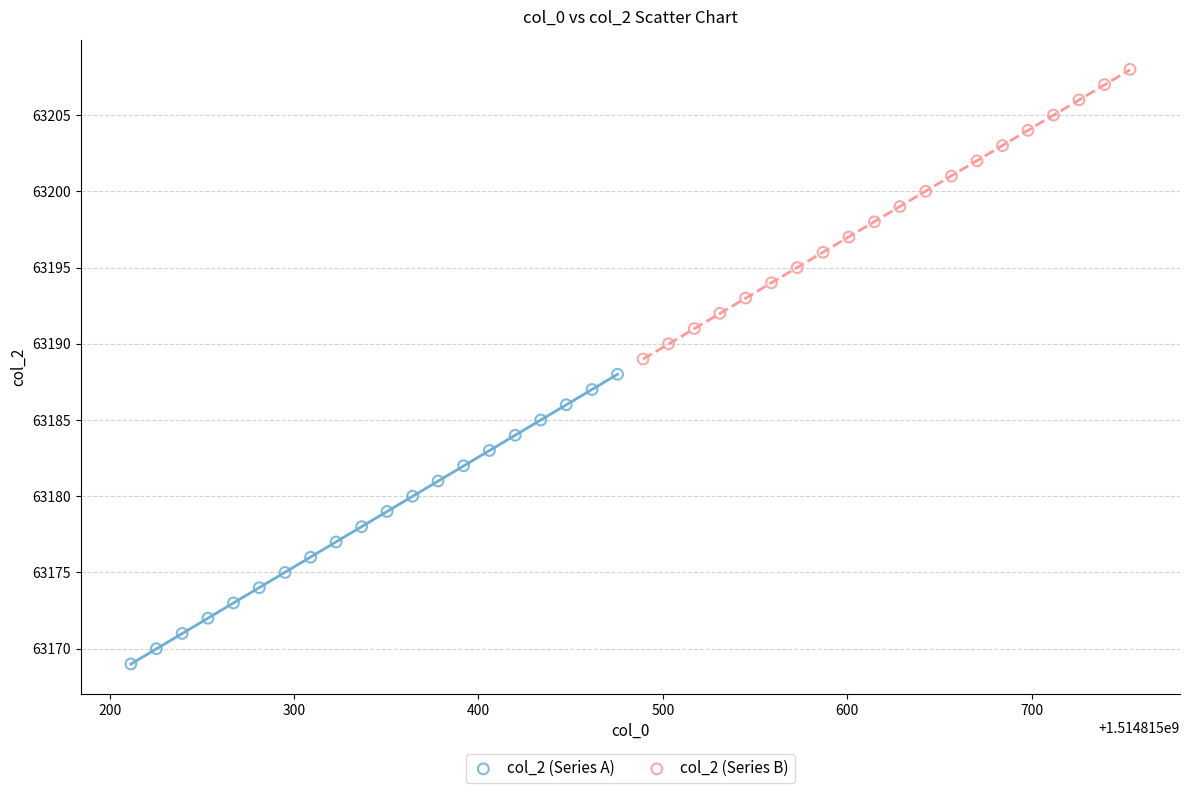

Which series contains the highest Y value?

col_2 (Series B)